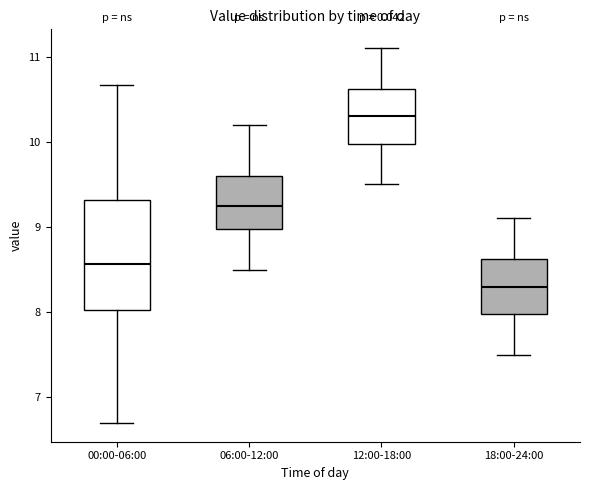

Reading left to right, transcribe this box plot: for each box, give where its median line is, the range the box spans, and where its two whiskers end, as read against the y-axis. The values are not printed on the chart, so give them approximately, as read against the axis.

00:00-06:00: median 8.6, box 8.0 to 9.3, whiskers 6.7 to 10.7
06:00-12:00: median 9.3, box 9.0 to 9.6, whiskers 8.5 to 10.2
12:00-18:00: median 10.3, box 10.0 to 10.6, whiskers 9.5 to 11.1
18:00-24:00: median 8.3, box 8.0 to 8.6, whiskers 7.5 to 9.1